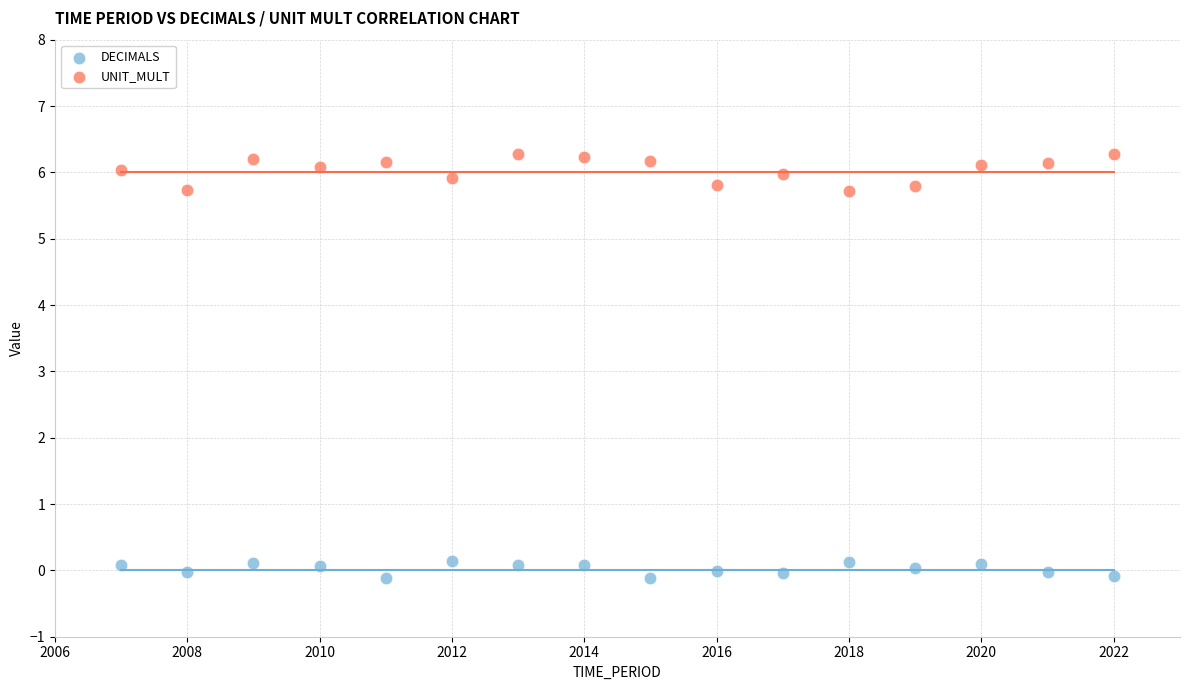

Which series contains the highest Y value?

UNIT_MULT